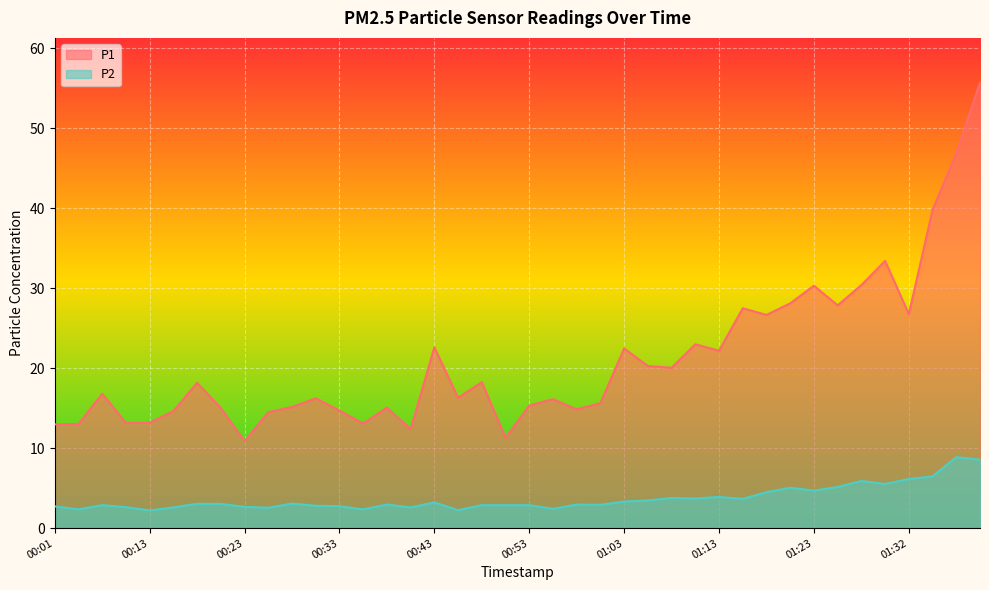

At how many categories does at least one series exceed 11?

39